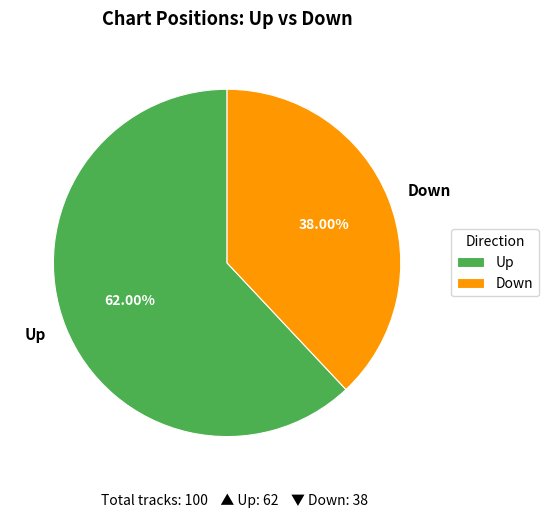

Is the sum of Down and Up greater than half?

Yes